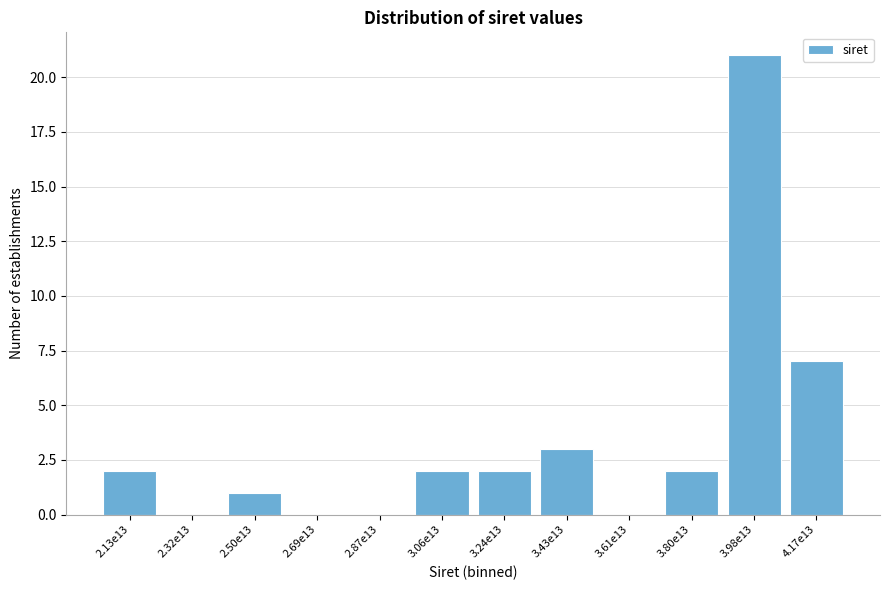

Reading left to right, what are all the values shown in this chart?

2.13e13=2	2.32e13=0	2.50e13=1	2.69e13=0	2.87e13=0	3.06e13=2	3.24e13=2	3.43e13=3	3.61e13=0	3.80e13=2	3.98e13=21	4.17e13=7